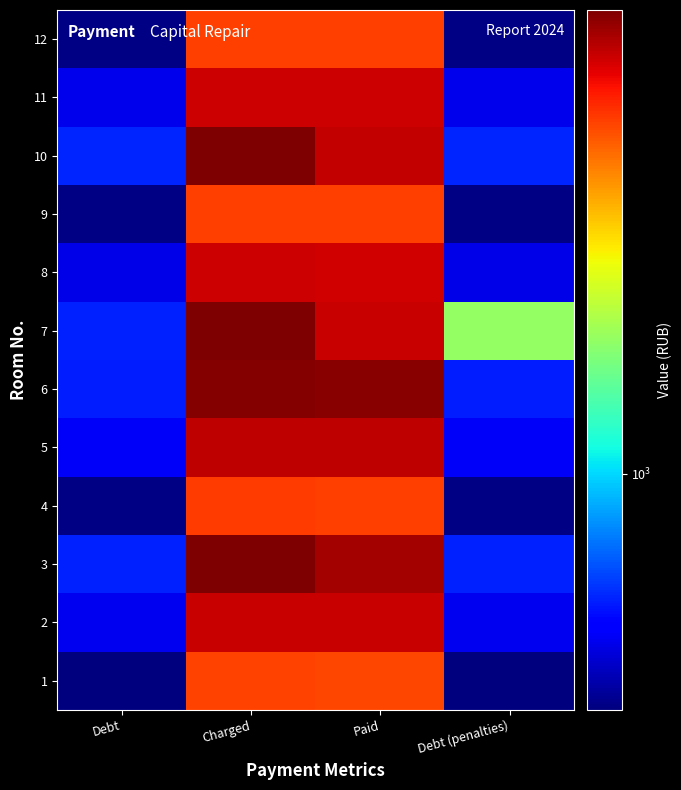

At which category is the sum across all series the highest?

Charged